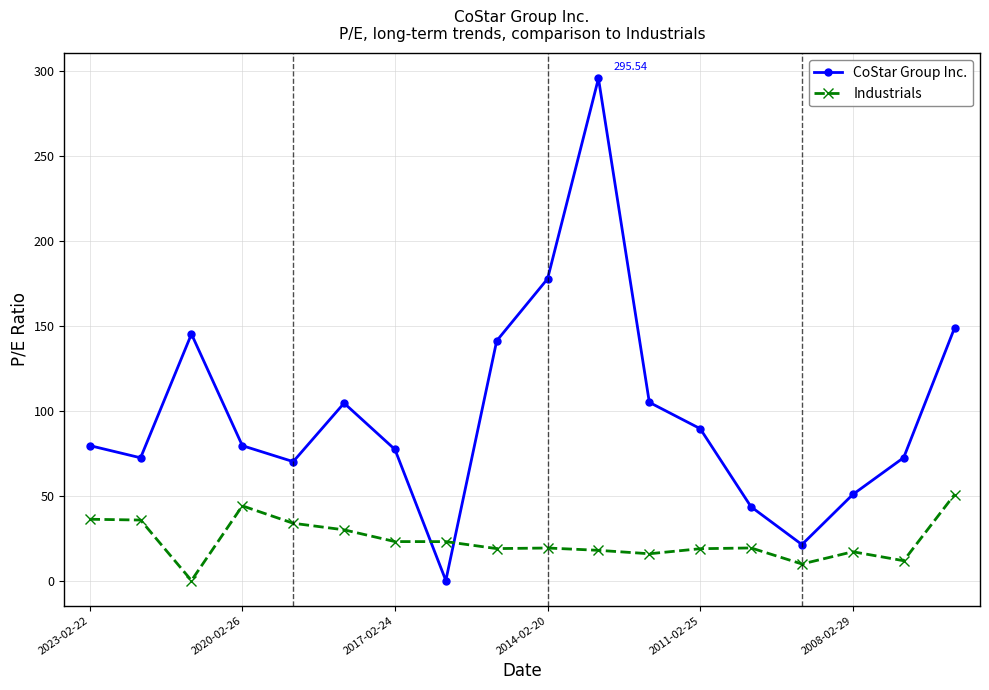

Which series has the largest total across all categories?

CoStar Group Inc.